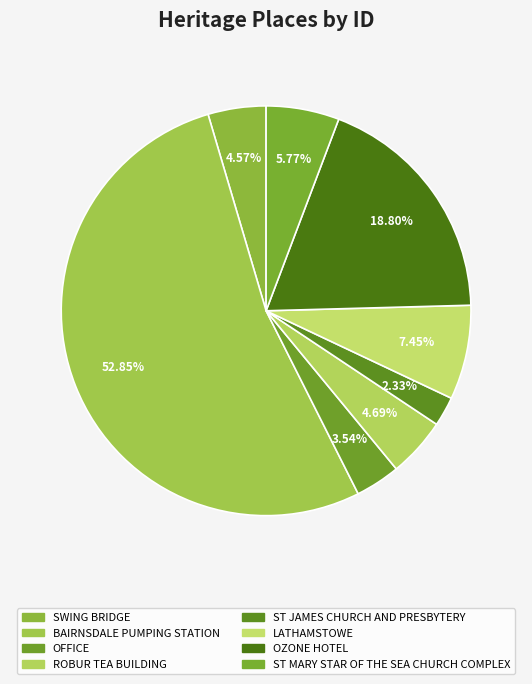

What is the smallest slice in the pie chart?

ST JAMES CHURCH AND PRESBYTERY